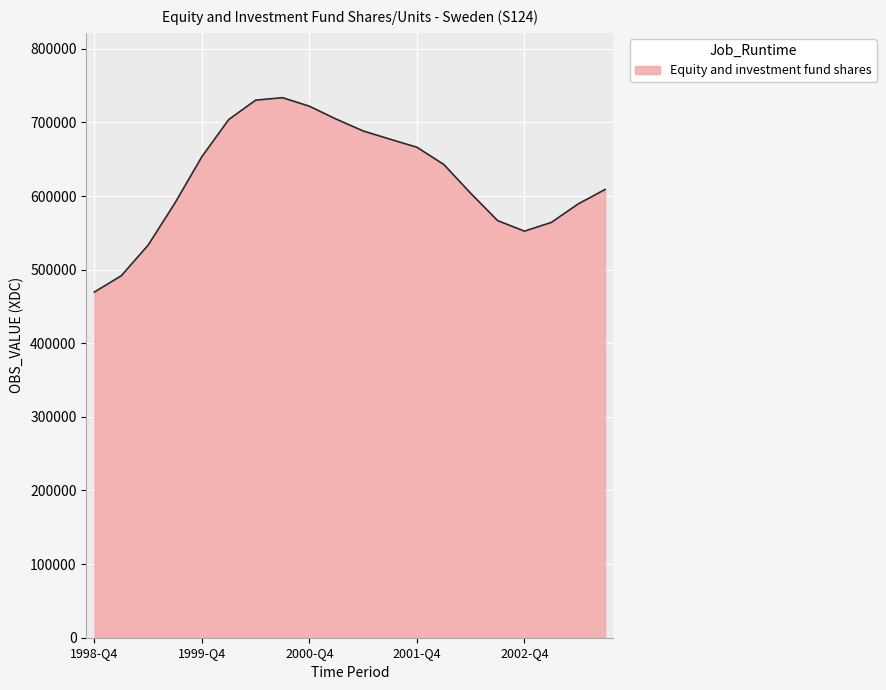

What is the smallest value displayed?

469613